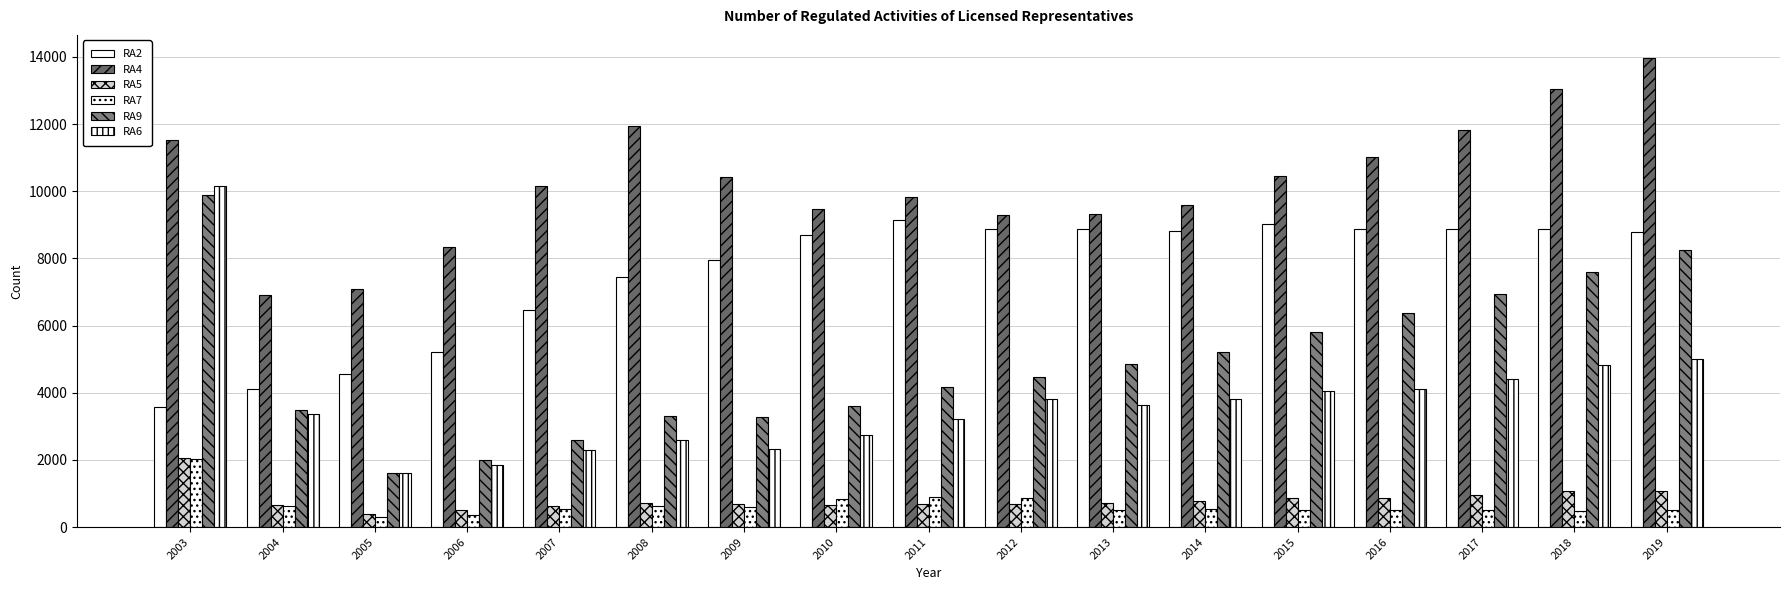

What is the minimum value shown in the chart?

303